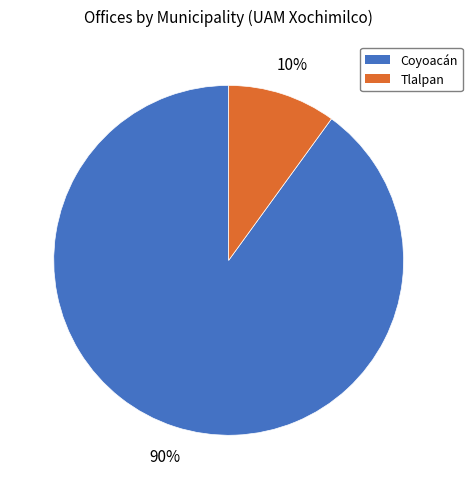

Do Coyoacán and Tlalpan together represent more than half of the pie?

Yes